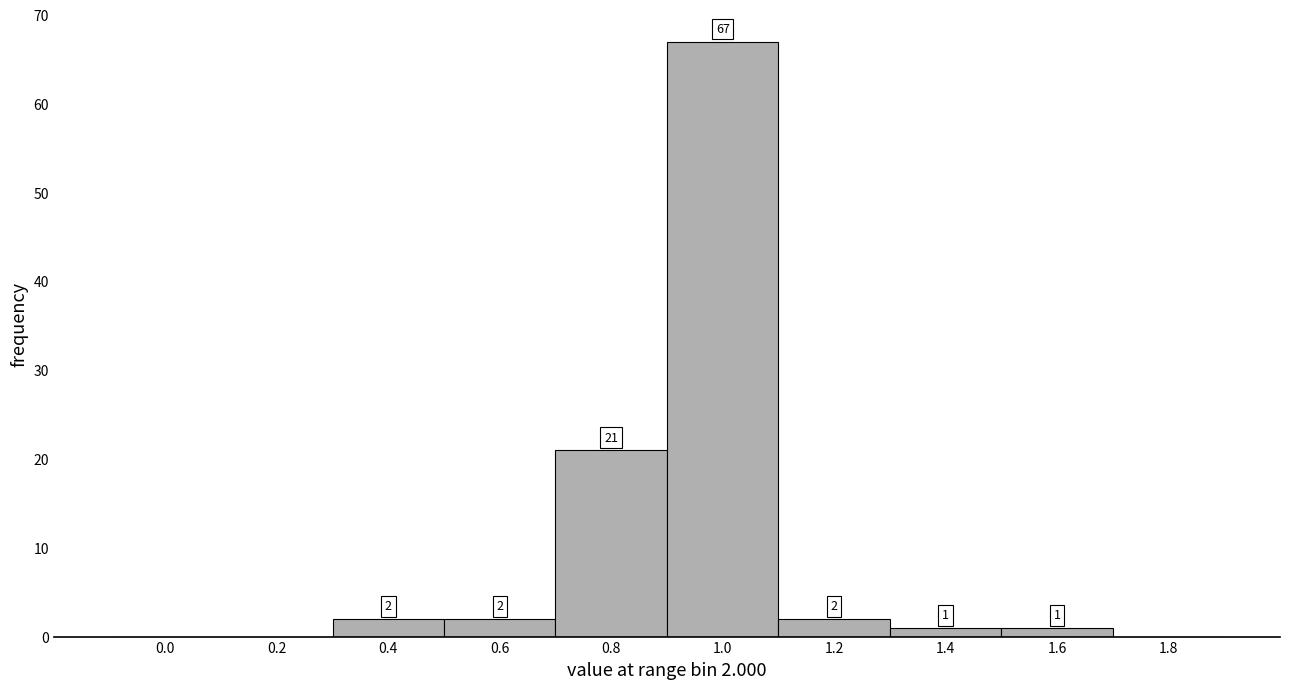

Reading left to right, transcribe all the data shown in this chart.

0.0=0	0.2=0	0.4=2	0.6=2	0.8=21	1.0=67	1.2=2	1.4=1	1.6=1	1.8=0